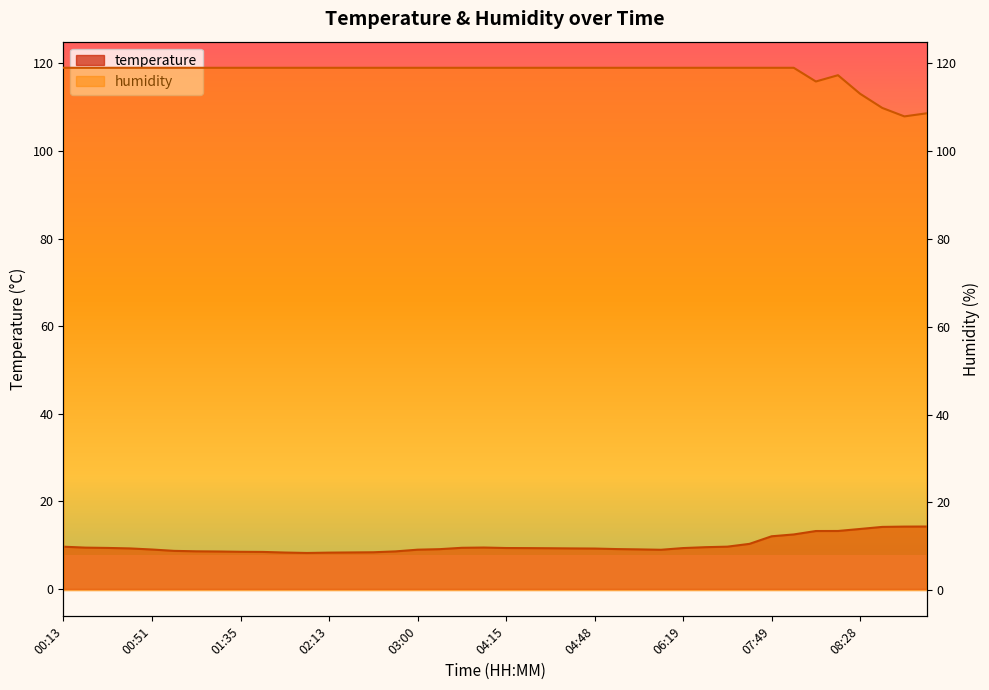

Which has a higher value, 01:18 or 04:26?

04:26